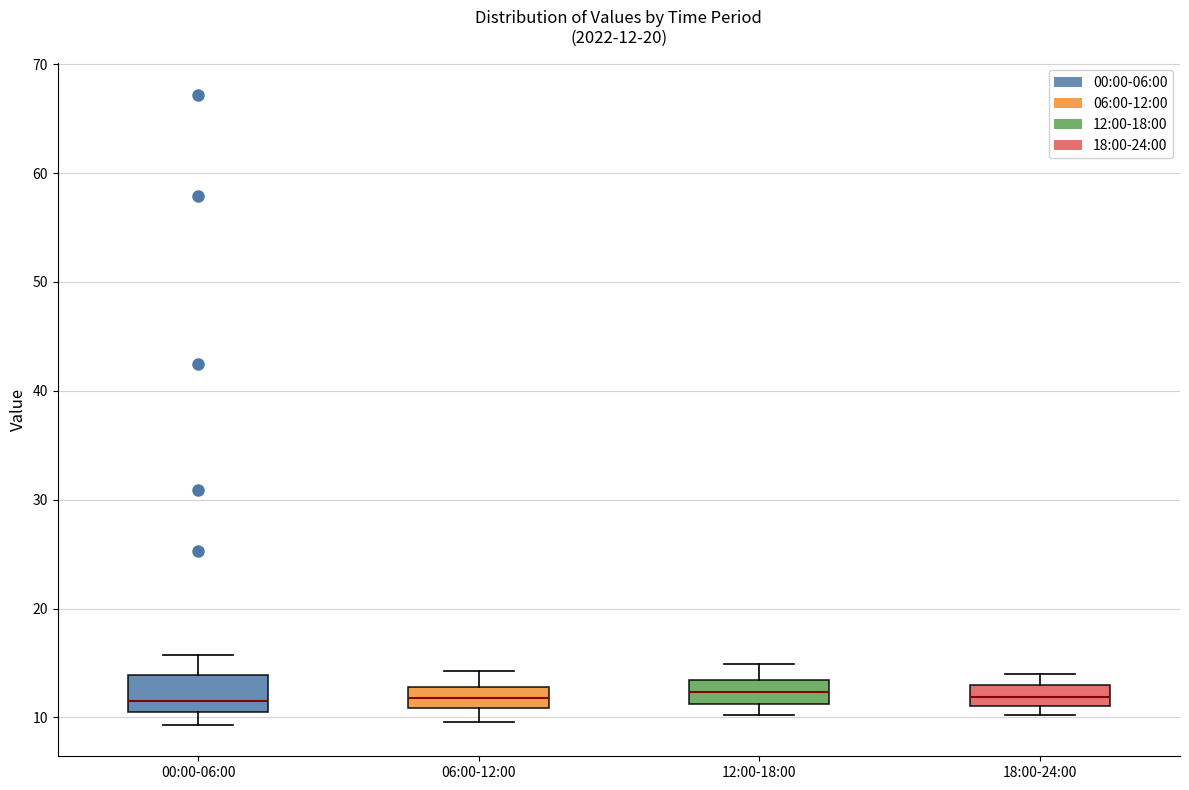

Which box is the tallest, from its lower edge to its upper edge?

00:00-06:00